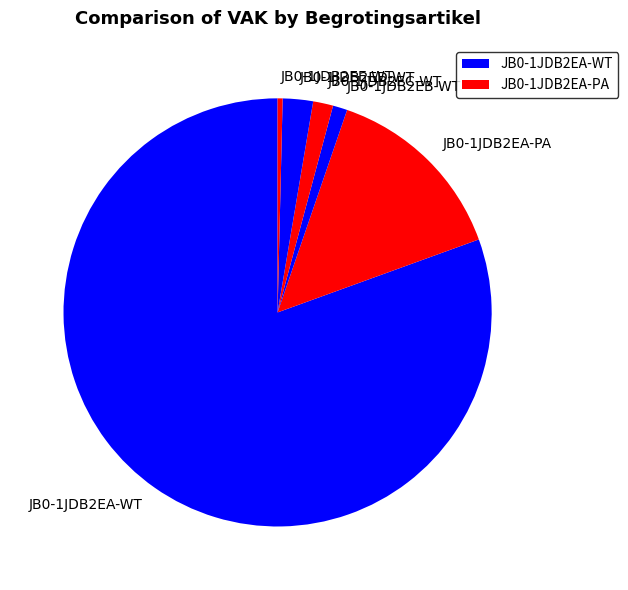

Count the number of slices in the pie.

6